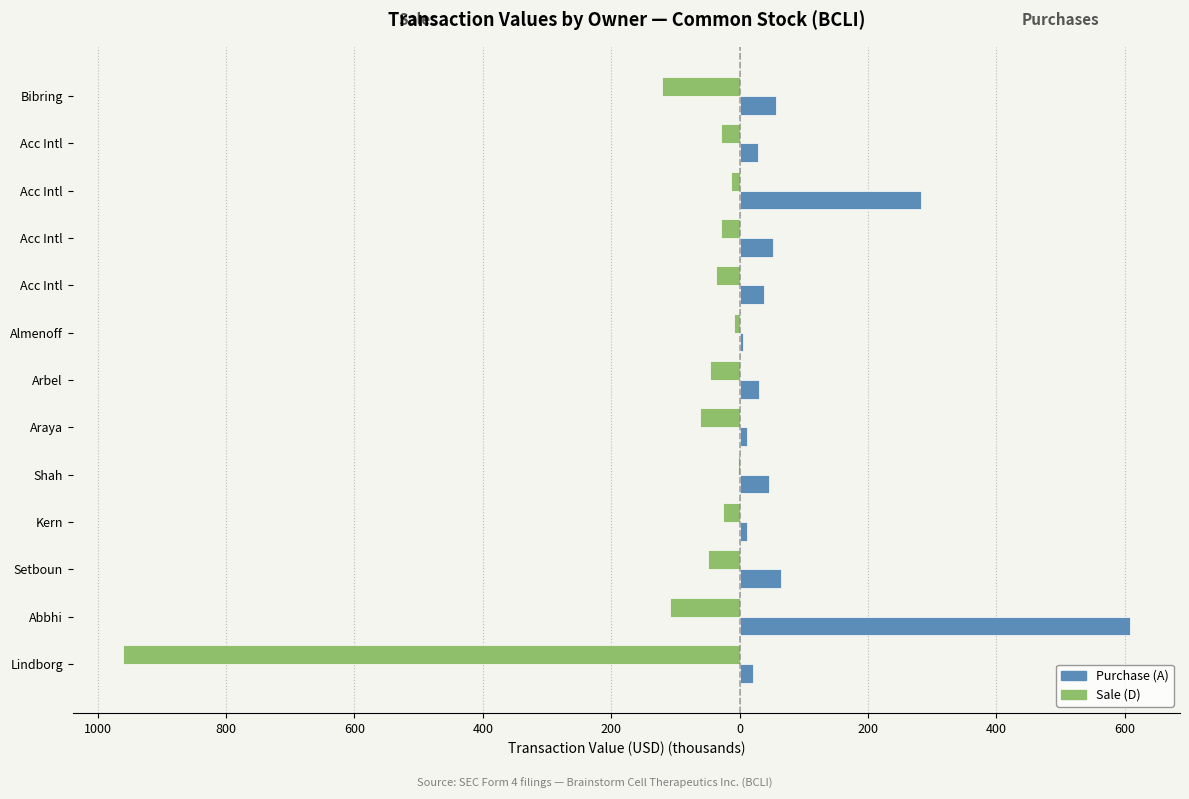

What is the smallest value displayed?

-960.7